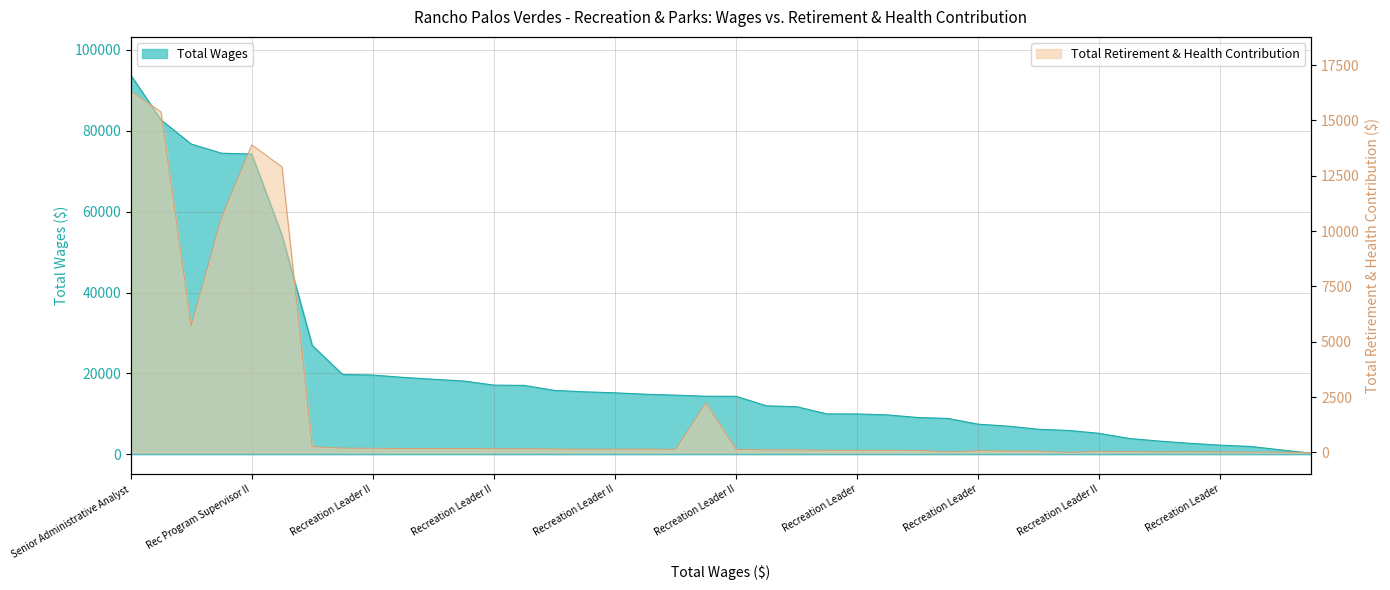

What is the highest value of the Total Retirement & Health Contribution series?

16324